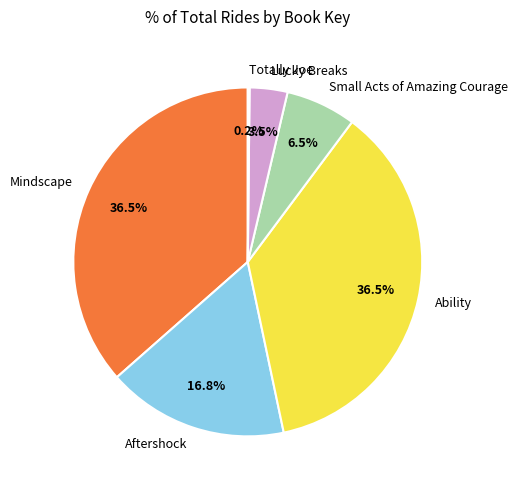

Combined, do Ability and Lucky Breaks account for over 50%?

No